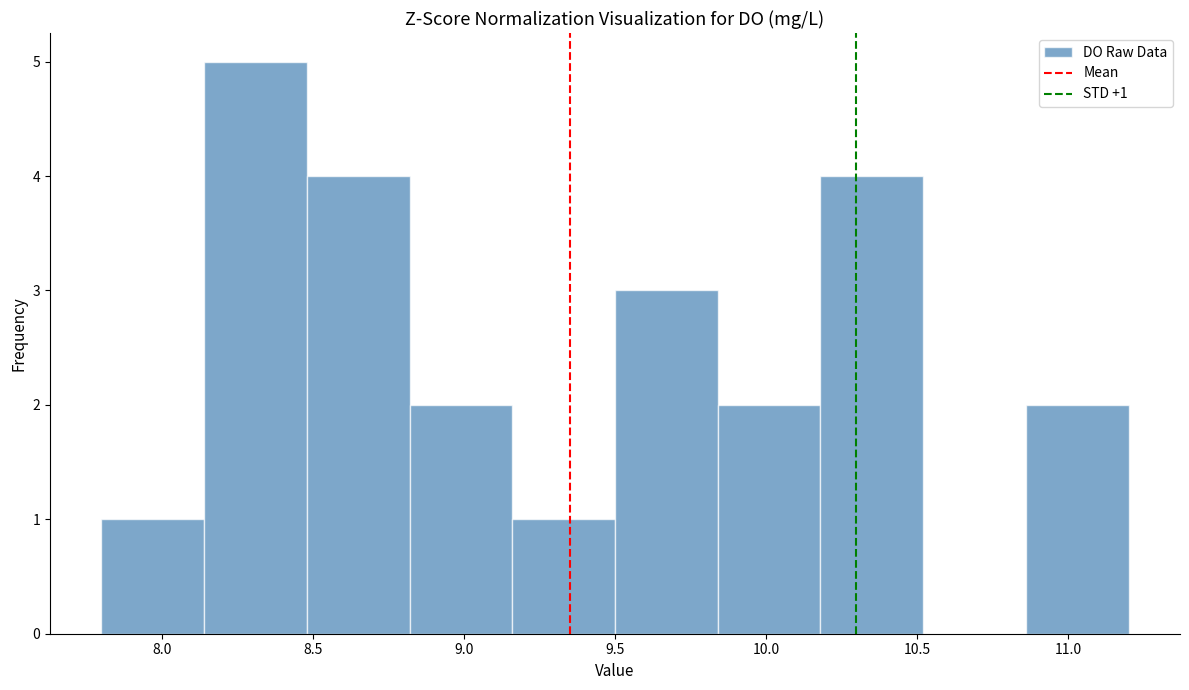

Which range on the x-axis has the tallest bar?

8.14 to 8.48